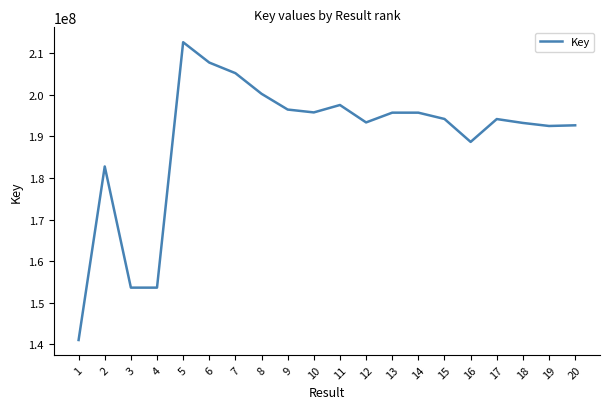

Read the value at 20.

192657565